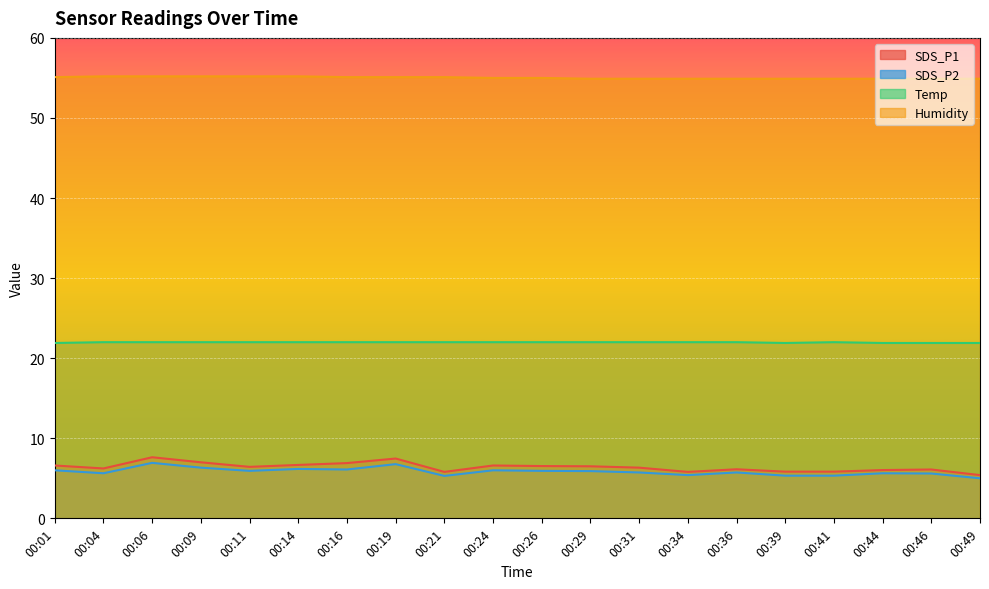

Count the number of data series in this chart.

4